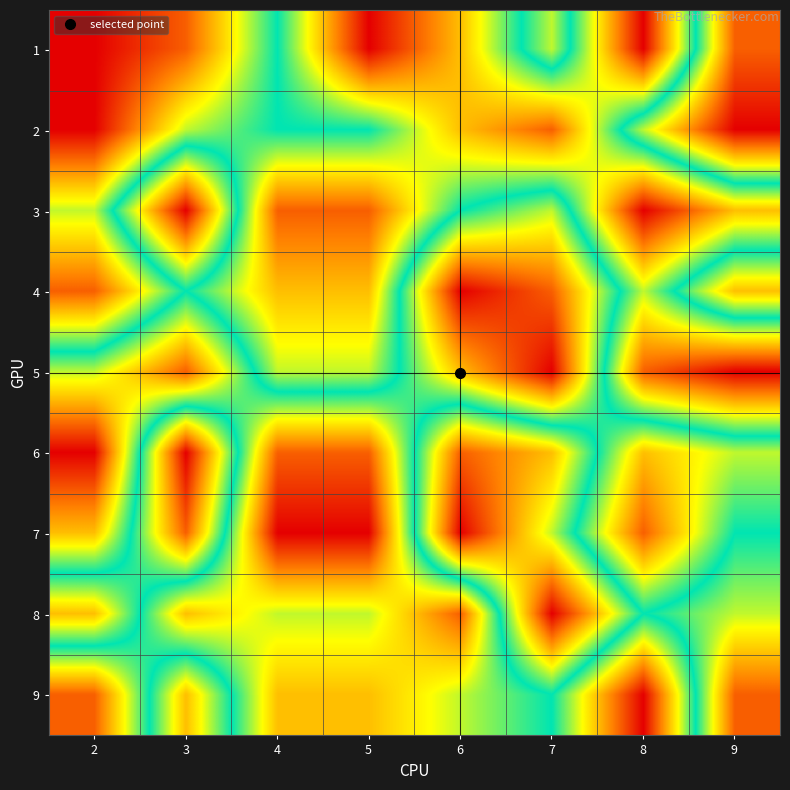

Which label corresponds to the smallest value in the chart?

9